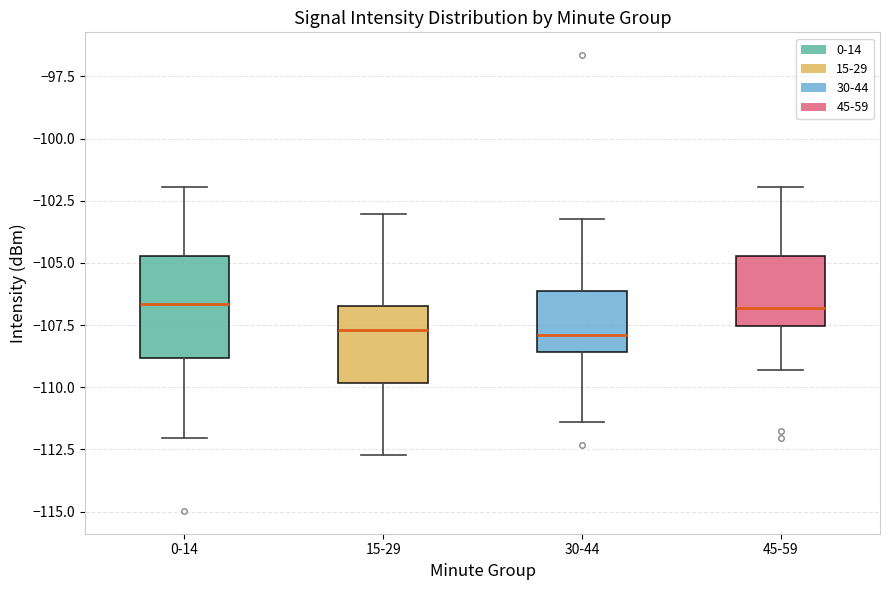

Reading left to right, transcribe this box plot: for each box, give where its median line is, the range the box spans, and where its two whiskers end, as read against the y-axis. The values are not printed on the chart, so give them approximately, as read against the axis.

0-14: median -106.5, box -109.0 to -104.5, whiskers -112.0 to -102.0
15-29: median -107.5, box -110.0 to -106.5, whiskers -112.5 to -103.0
30-44: median -108.0, box -108.5 to -106.0, whiskers -111.5 to -103.0
45-59: median -107.0, box -107.5 to -104.5, whiskers -109.5 to -102.0